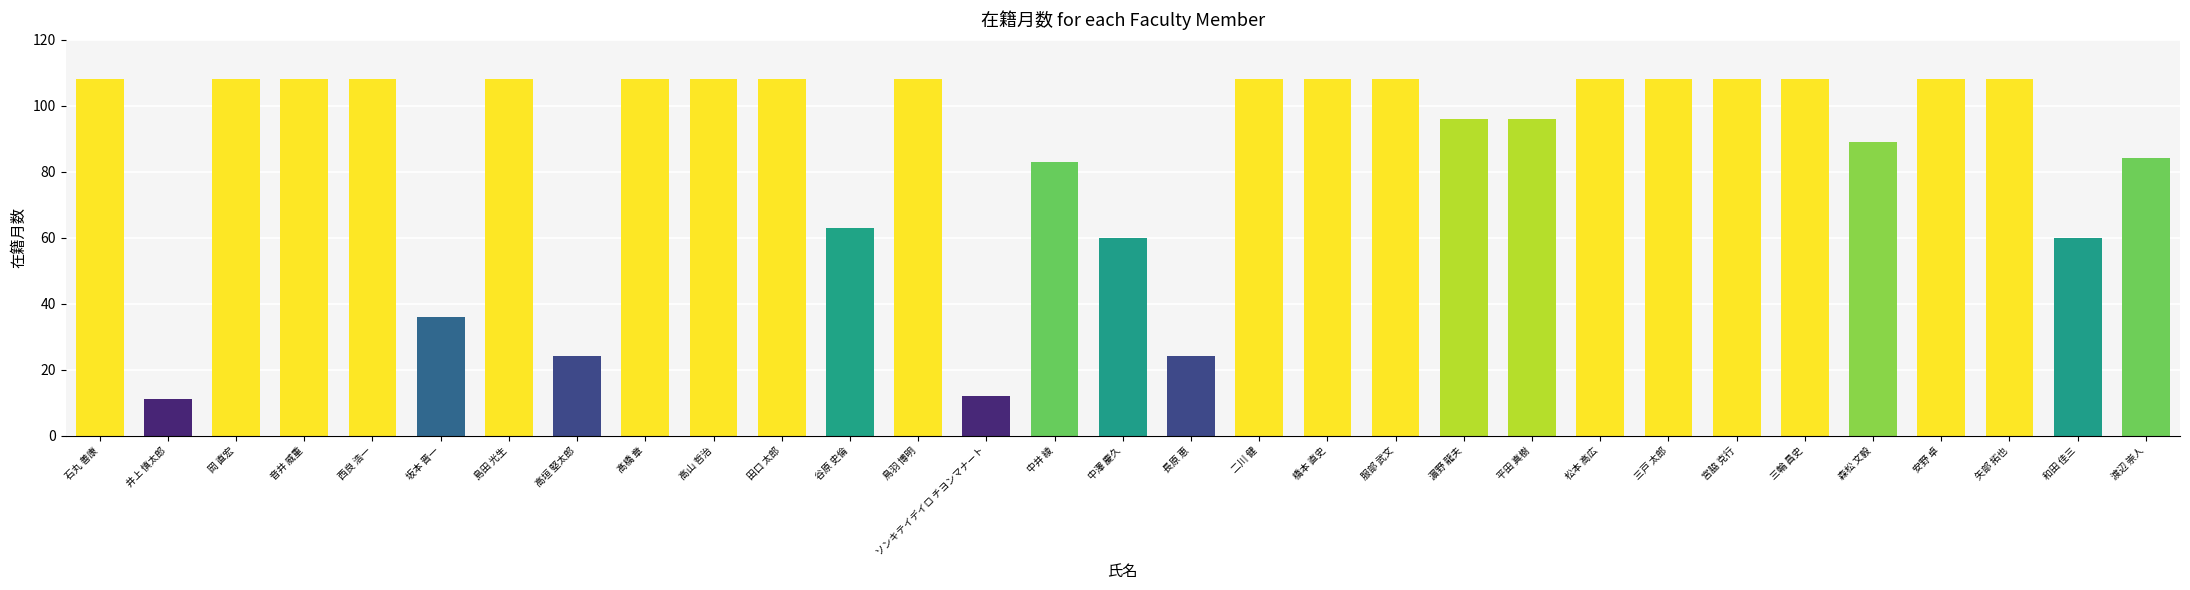

What is the value of the 27th bar from the left?

89